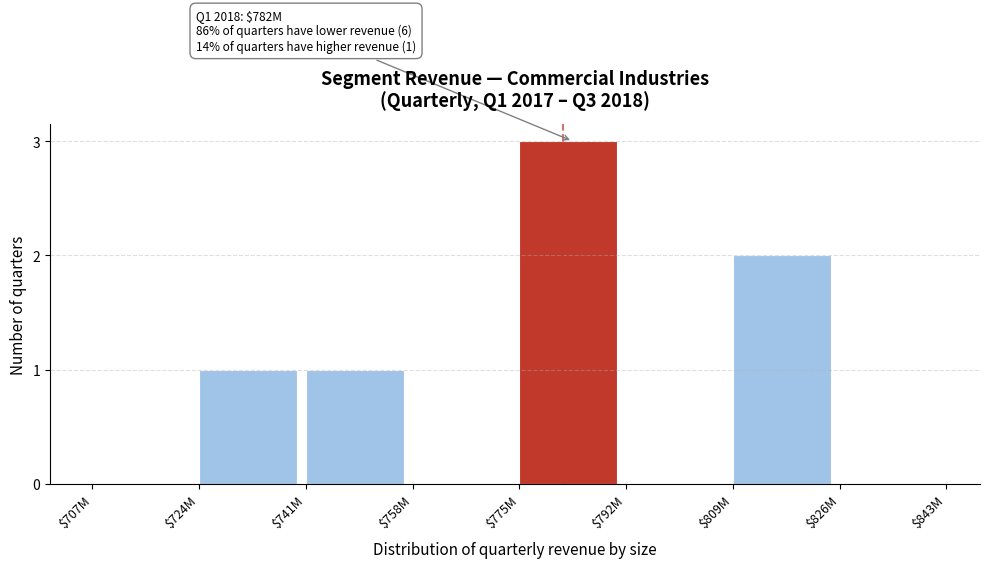

Which label corresponds to the largest value in the chart?

$775M